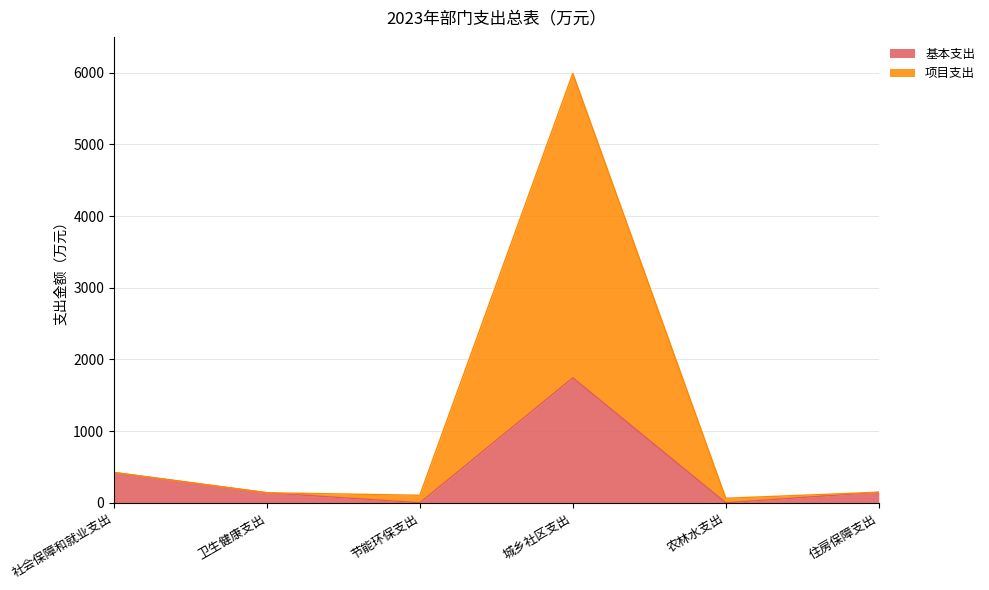

True or false: 项目支出 and 基本支出 intersect in this chart.

False